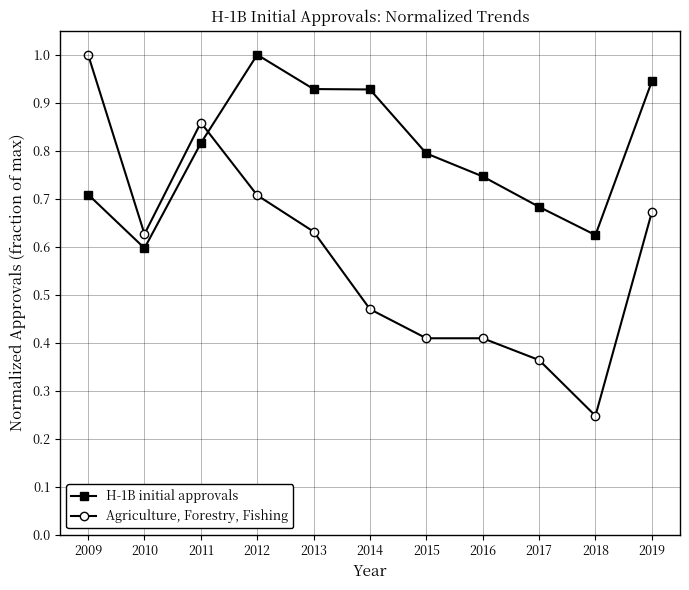

What is the difference between the Agriculture, Forestry, Fishing values at 2014 and 2015?

0.1